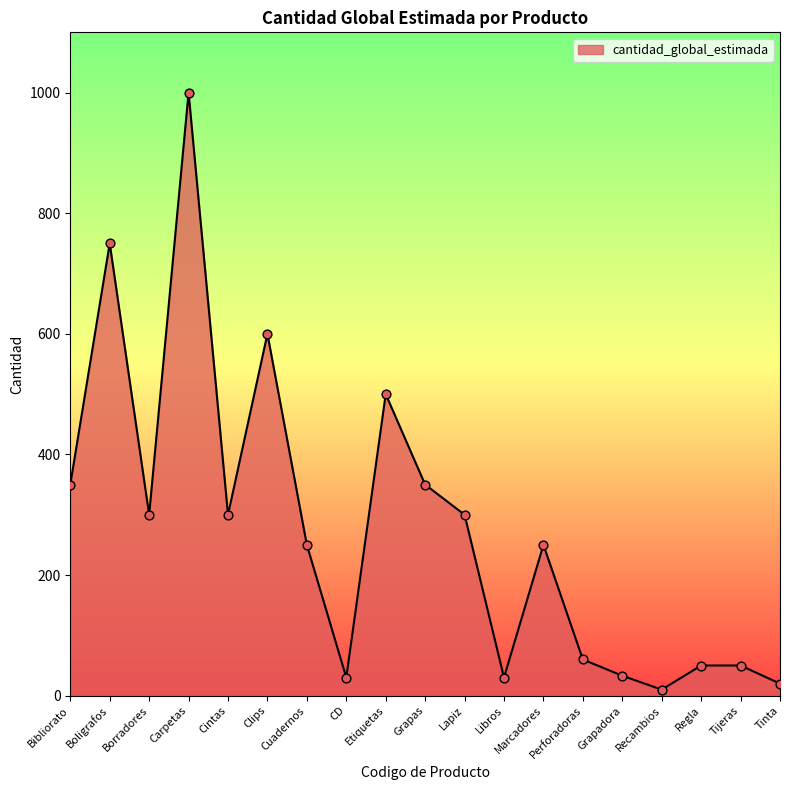

Which has a higher value, Etiquetas or Lapiz?

Etiquetas